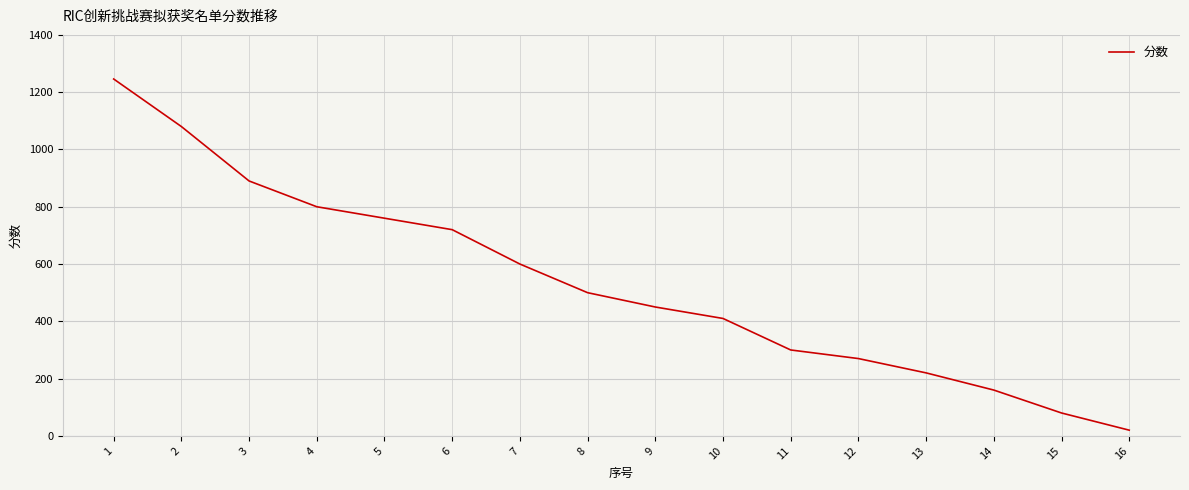

What is the change in value from 10 to 15?

-330